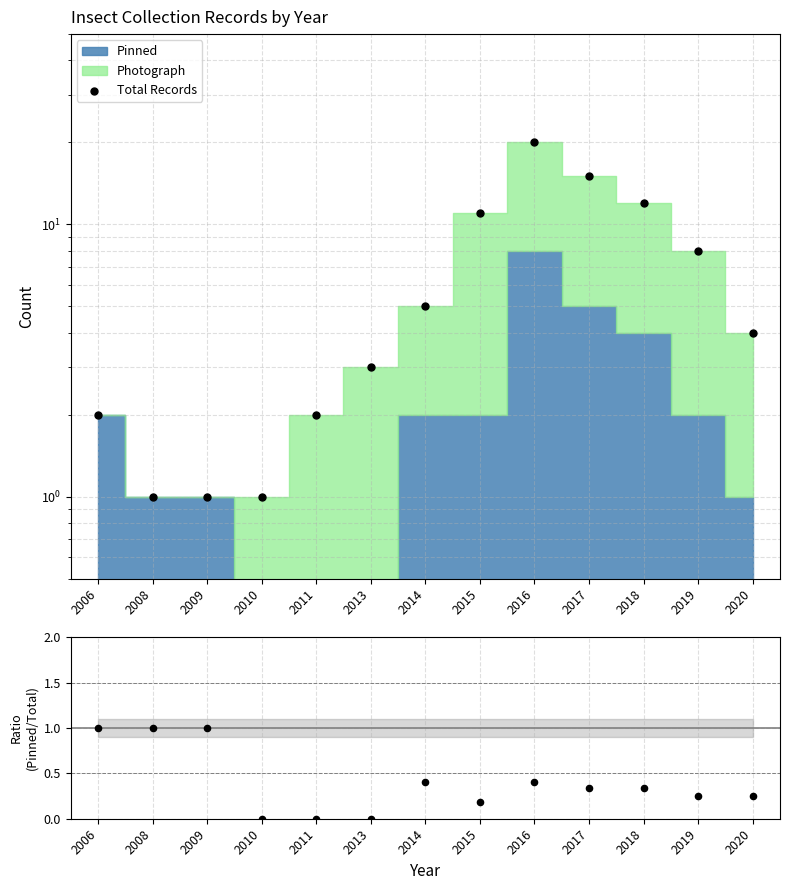

Between 2015 and 2017, which is larger?

2017